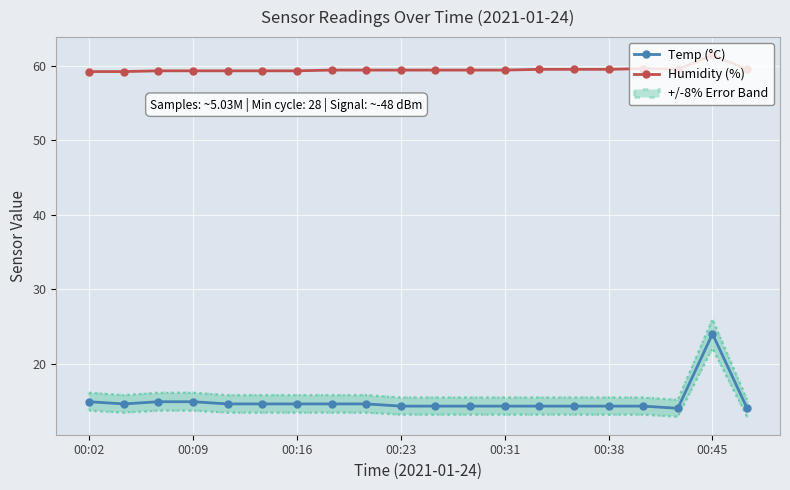

What is the minimum value for Humidity (%)?

59.2